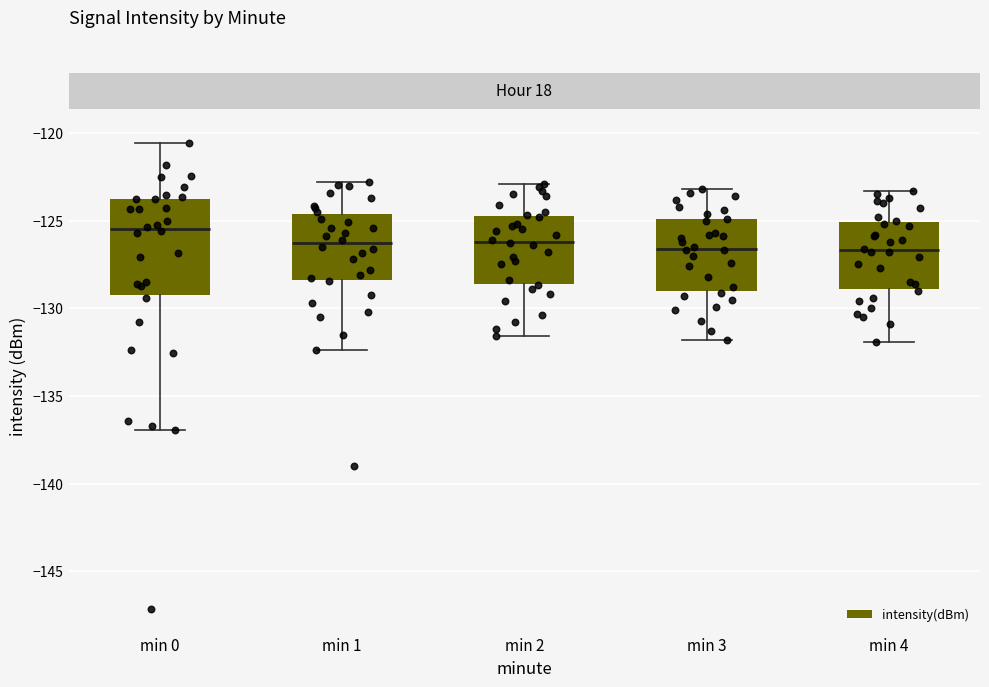

Which box's median line is the highest?

min 0